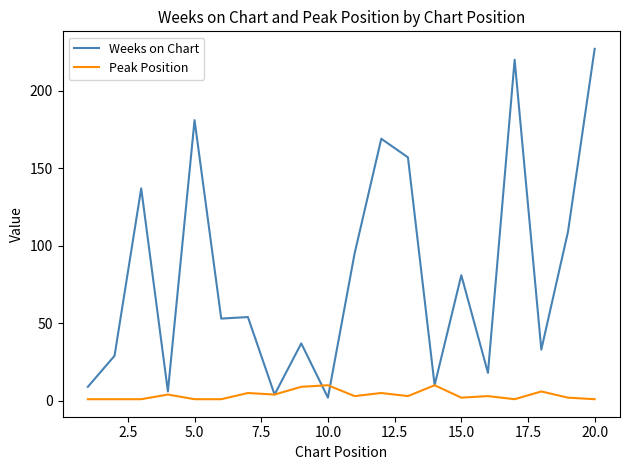

Rank the series by their average value, from lowest to highest.

Peak Position, Weeks on Chart